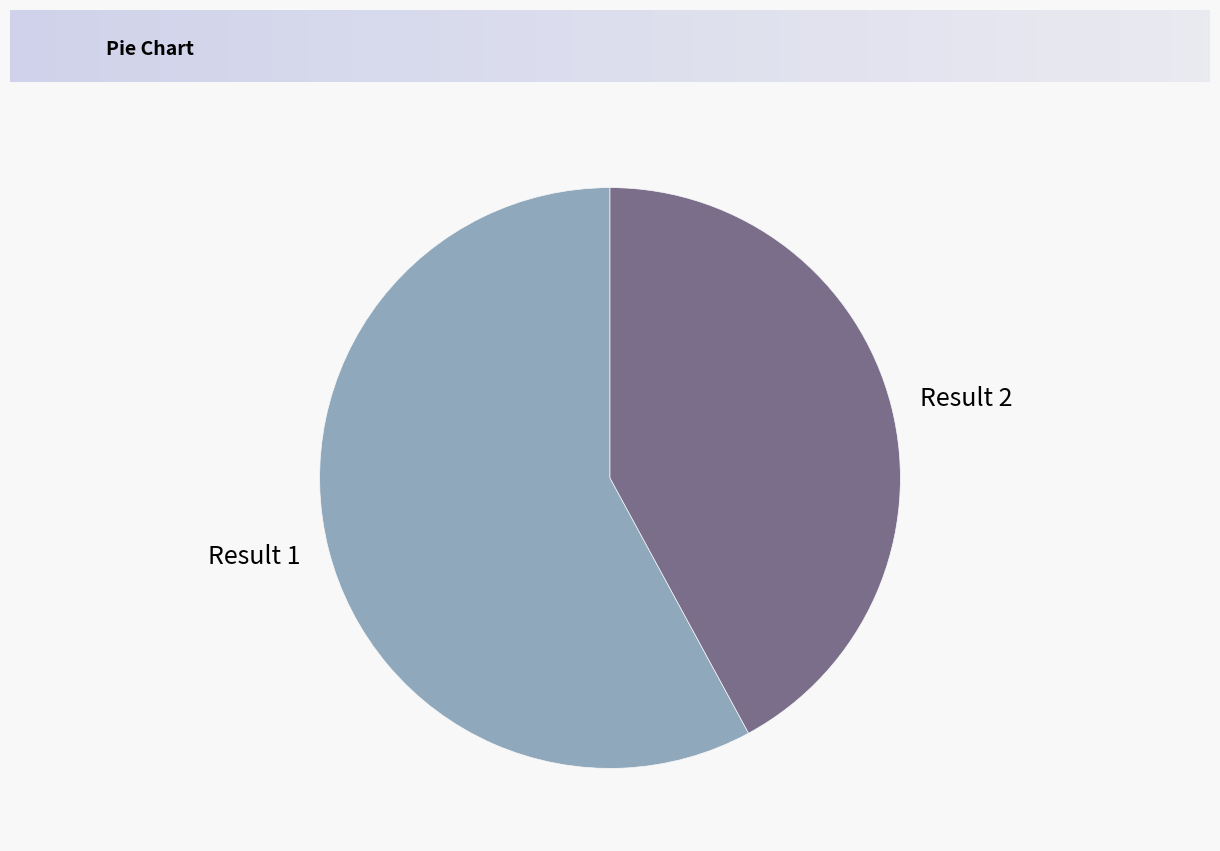

The Result 2 slice represents 42% of the pie. True or false?

True